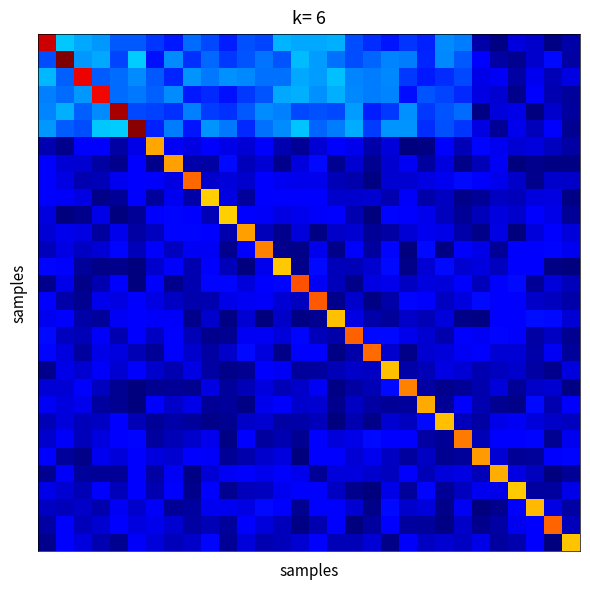

How many data points does each series have?

30